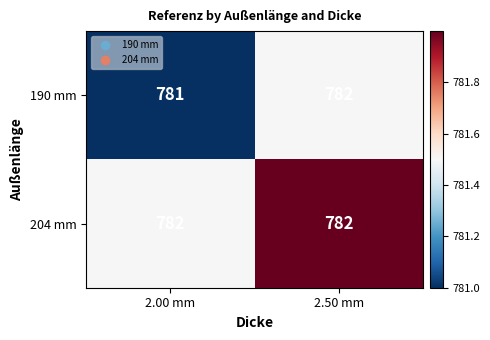

At which label does 190 mm reach its peak?

2.50 mm